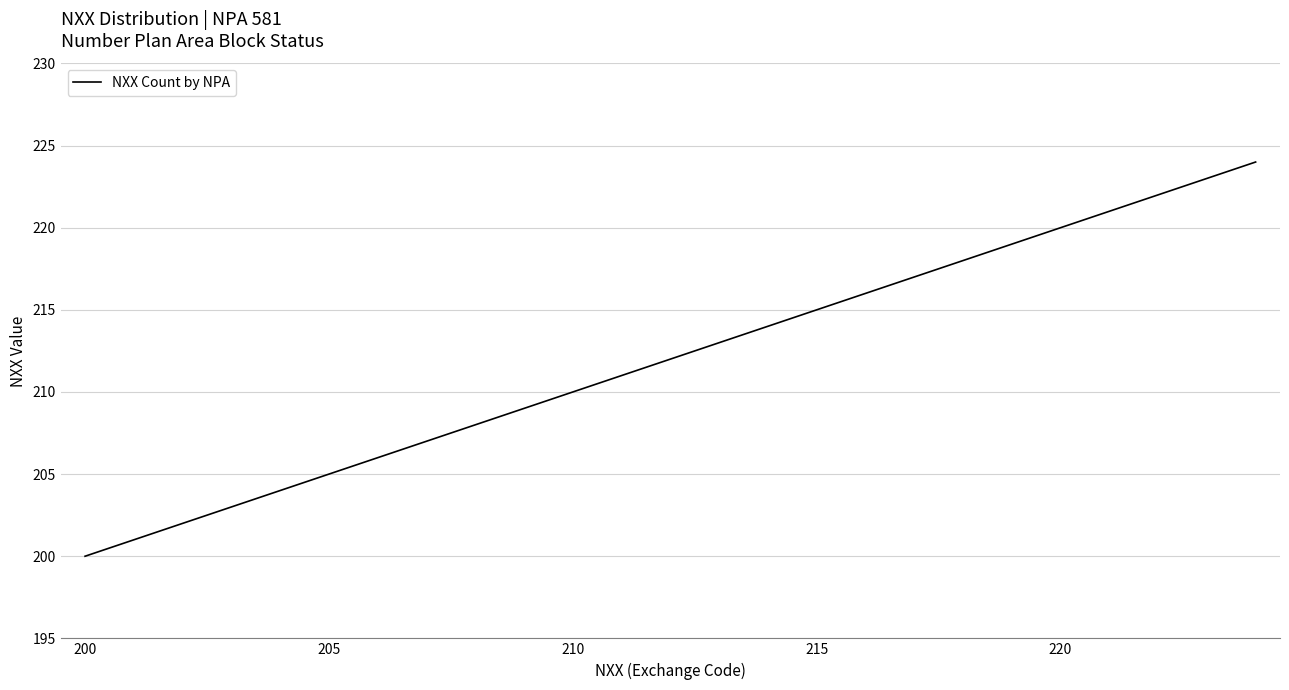

What is the maximum value shown in the chart?

224